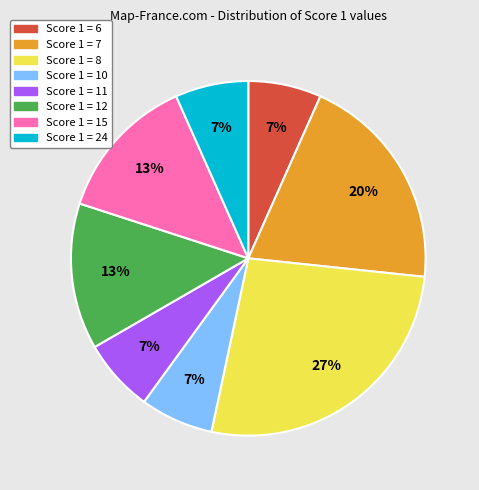

Is there a majority slice in this chart?

No